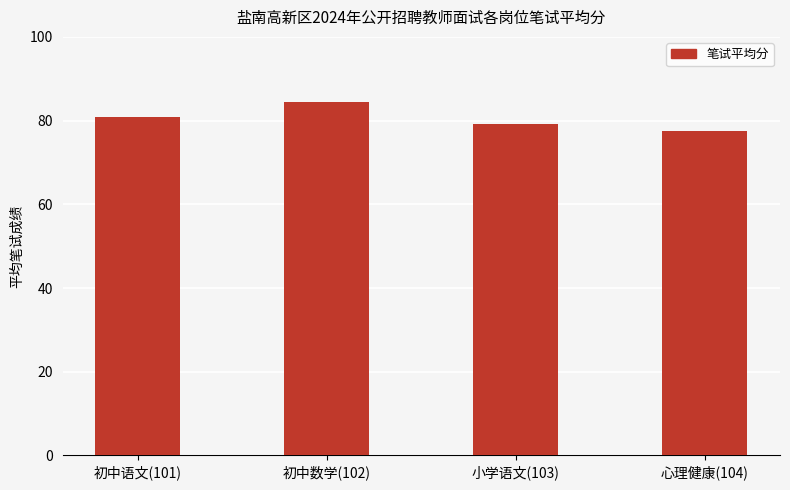

Which category has the highest value across all series?

初中数学(102)